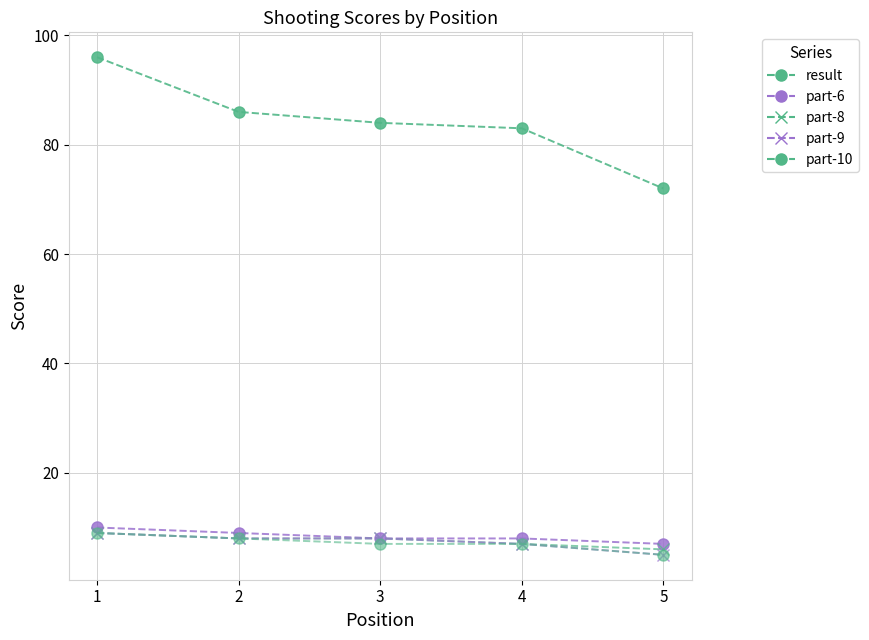

Does the chart have visible grid lines?

Yes